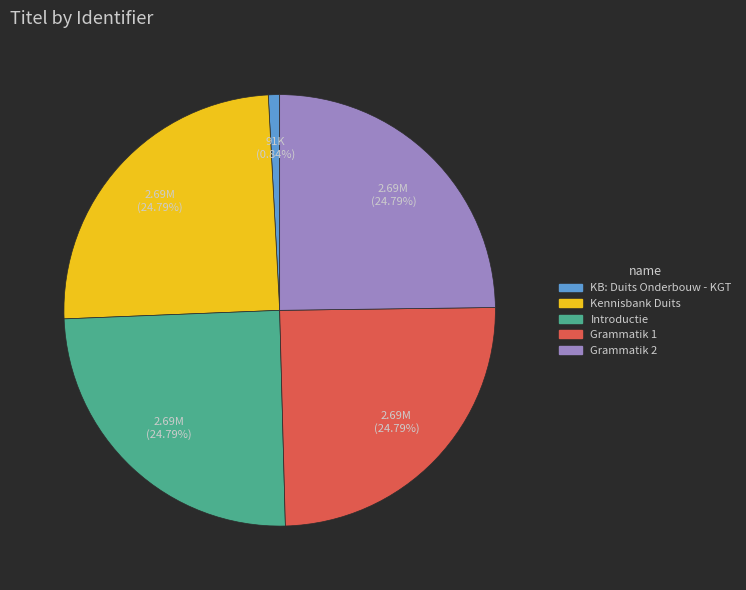

Between Grammatik 2 and KB: Duits Onderbouw - KGT, which is larger?

Grammatik 2